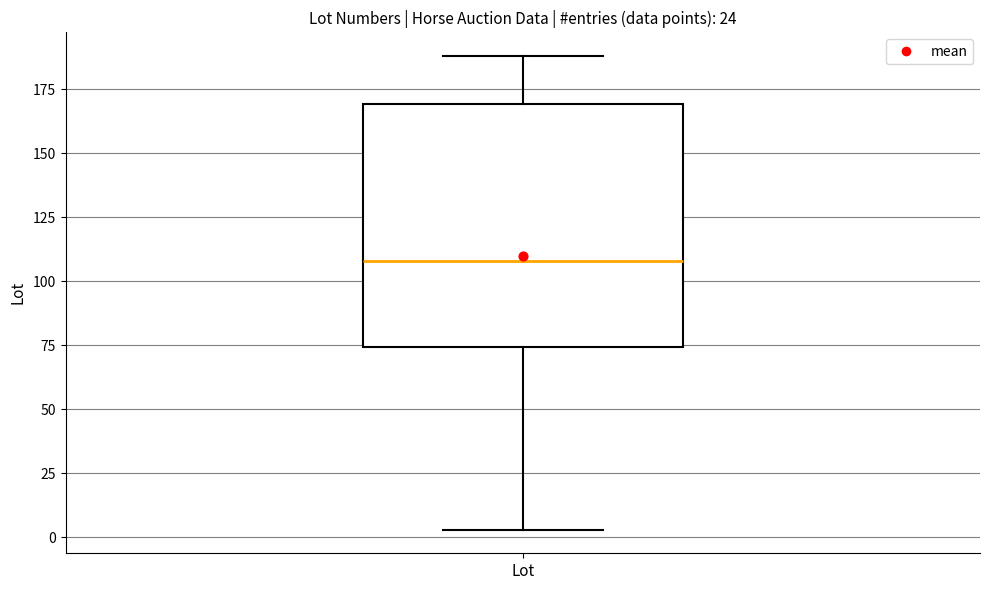

Where does the upper whisker of the box for Lot end on the y-axis? The values are not printed on the chart, so give them approximately, as read against the axis.

190